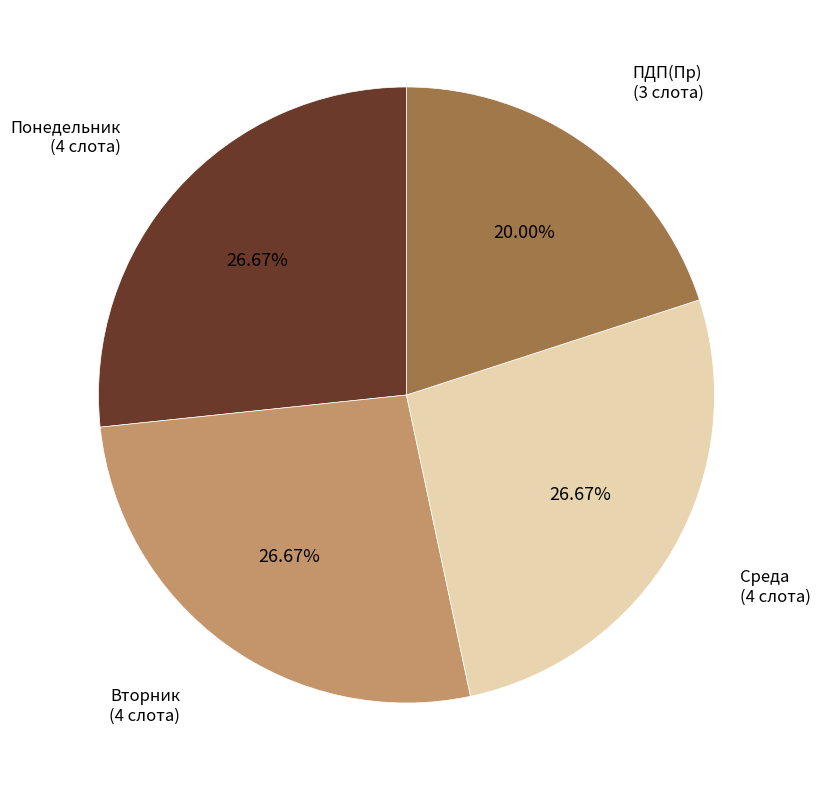

Is there any slice that represents more than half of the pie?

No